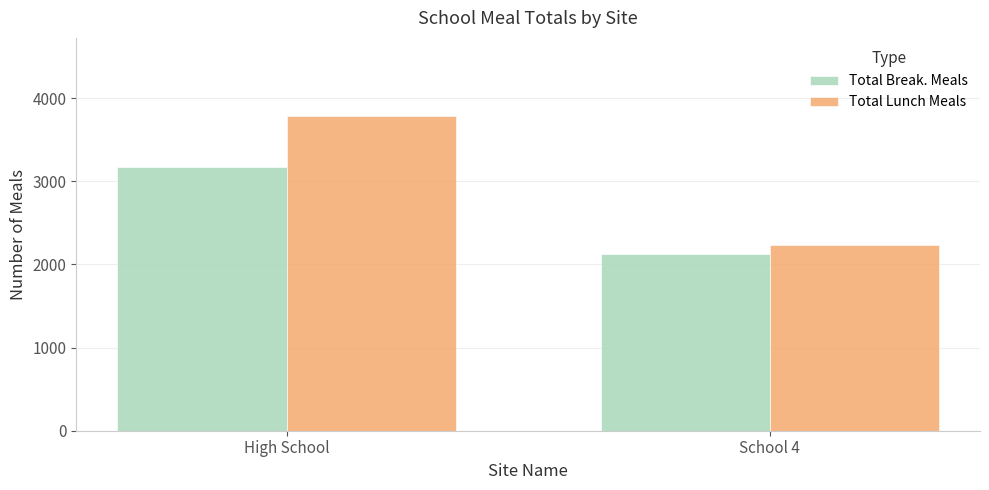

Are the bars grouped side by side (vs. stacked)?

Yes